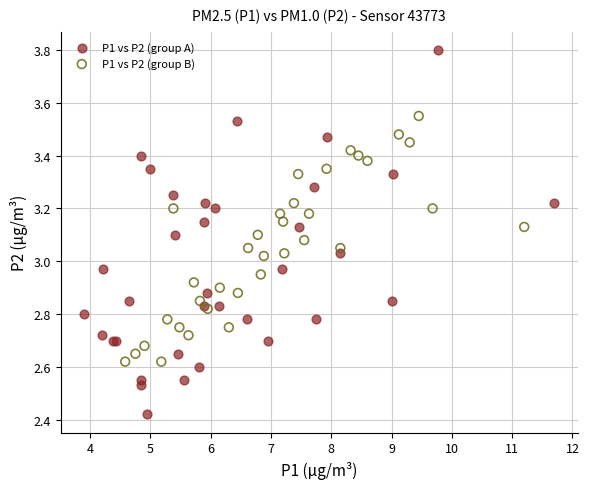

Which series contains the lowest Y value?

P1 vs P2 (group A)